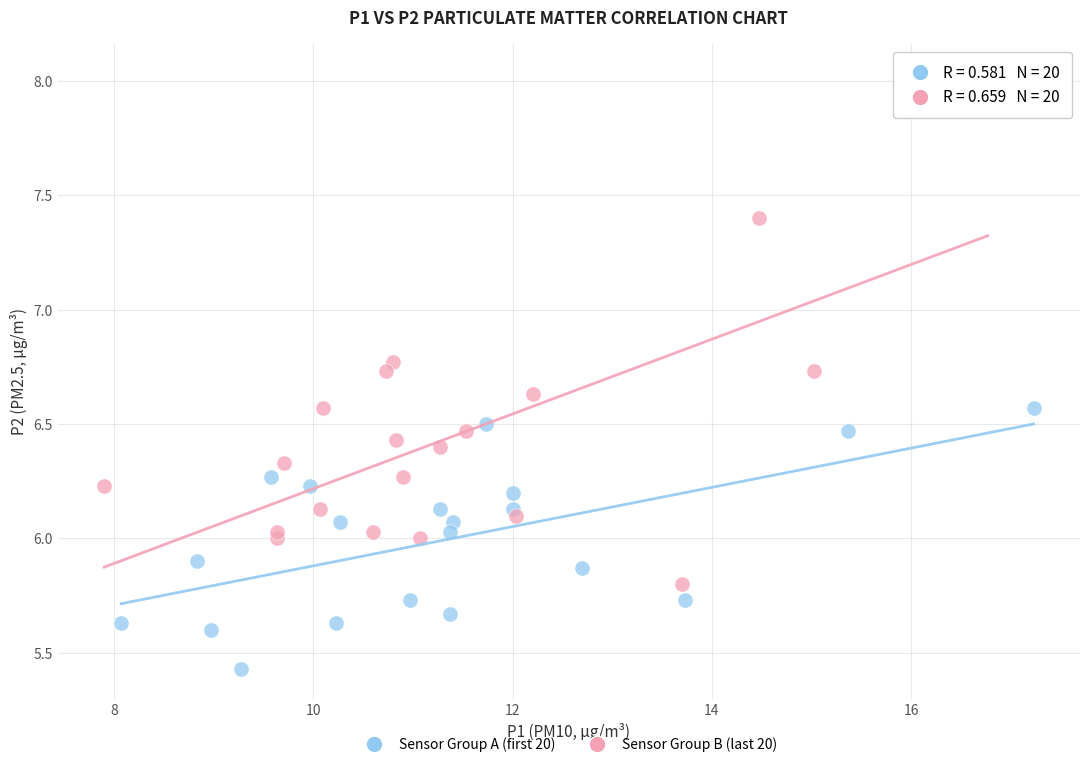

Which series contains the lowest Y value?

Sensor Group A (first 20)